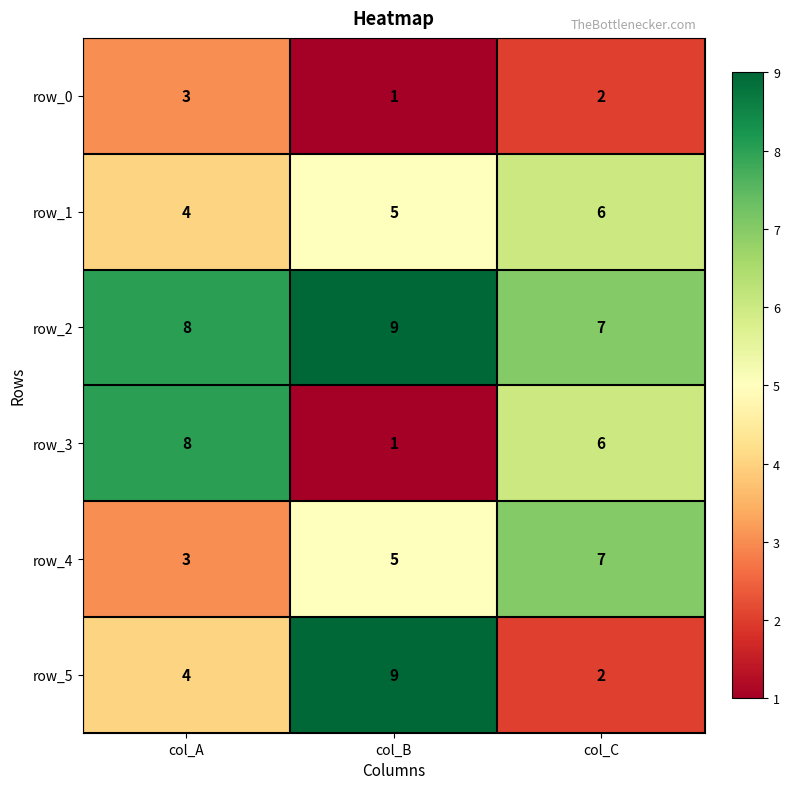

Where does the row_3 series first go above 6?

col_A